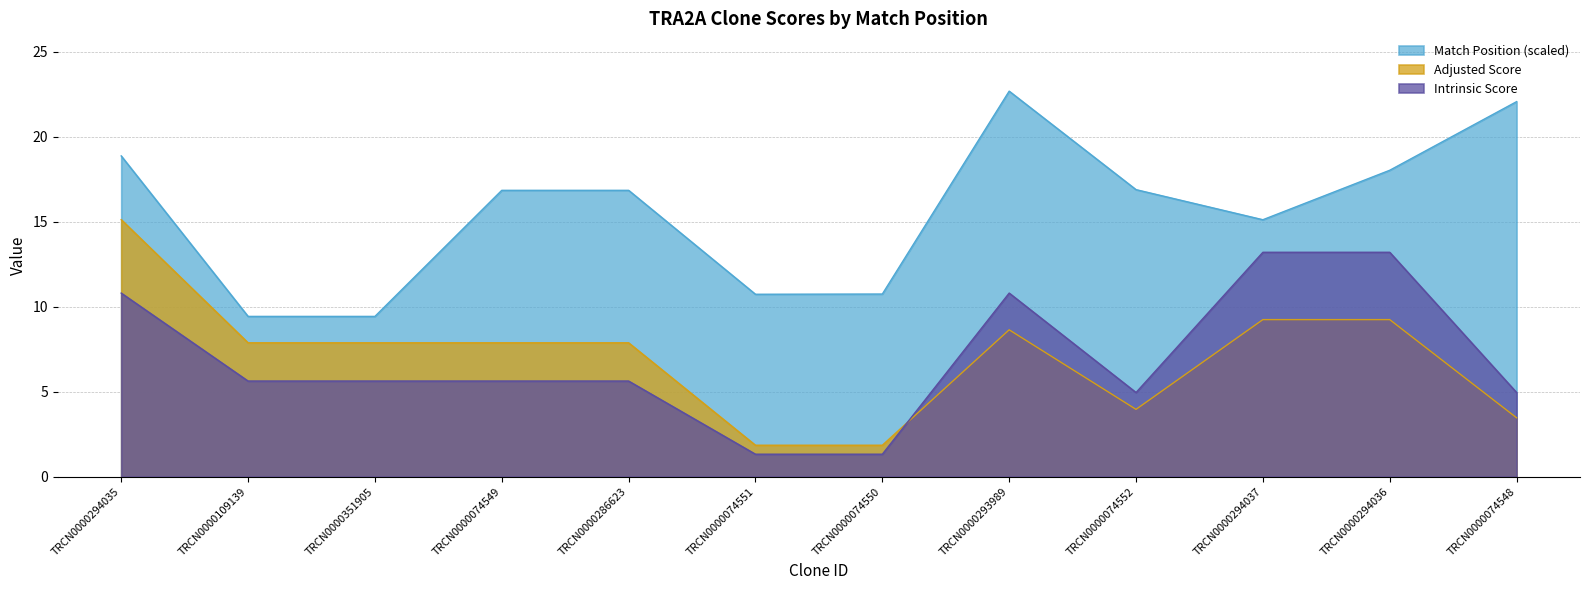

Is the value of Match Position at TRCN0000286623 greater than the value of Intrinsic Score at TRCN0000074549?

Yes